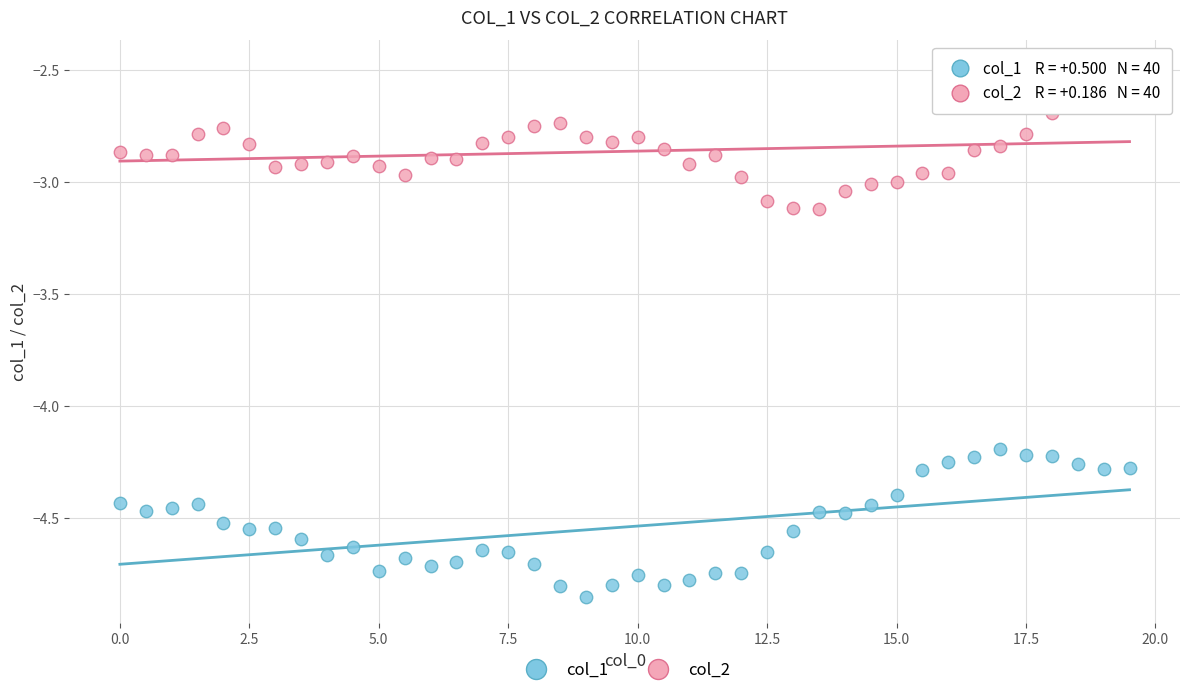

Across all data points, what is the range of Y values (max minus min)?

2.4